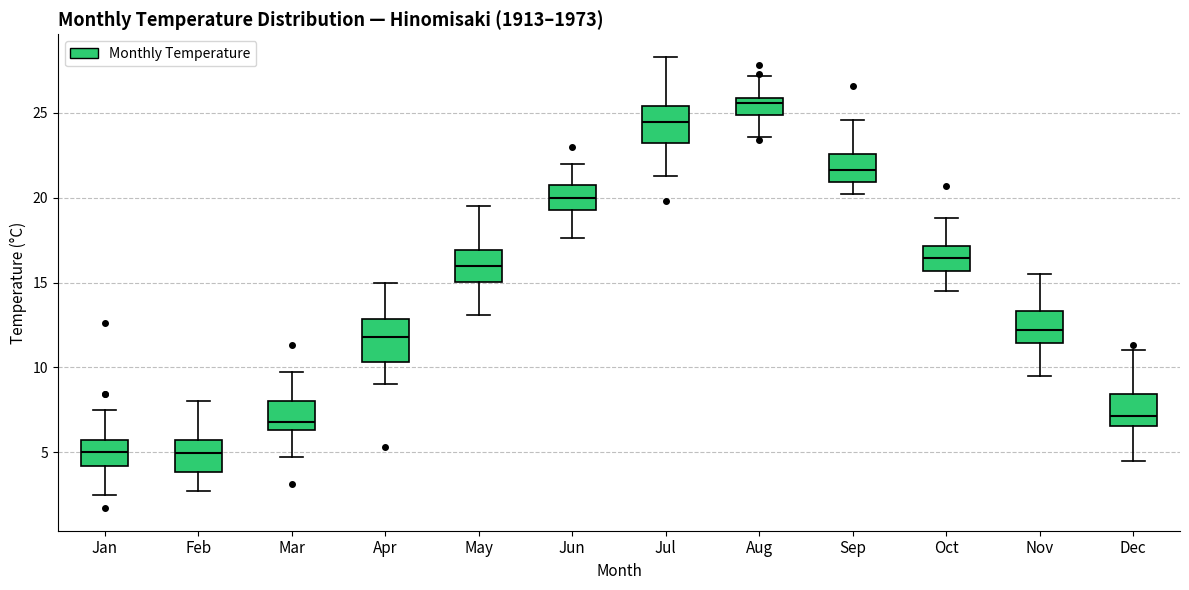

Where is the lower edge of the box for Jun on the y-axis? The values are not printed on the chart, so give them approximately, as read against the axis.

19.5